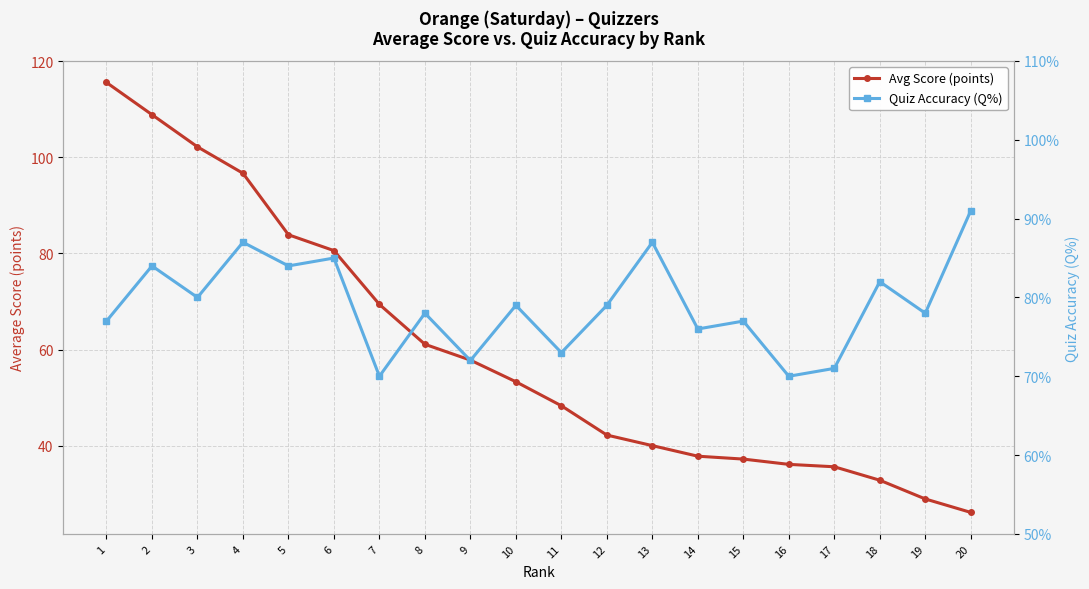

Which has a higher value, 9 or 16?

9